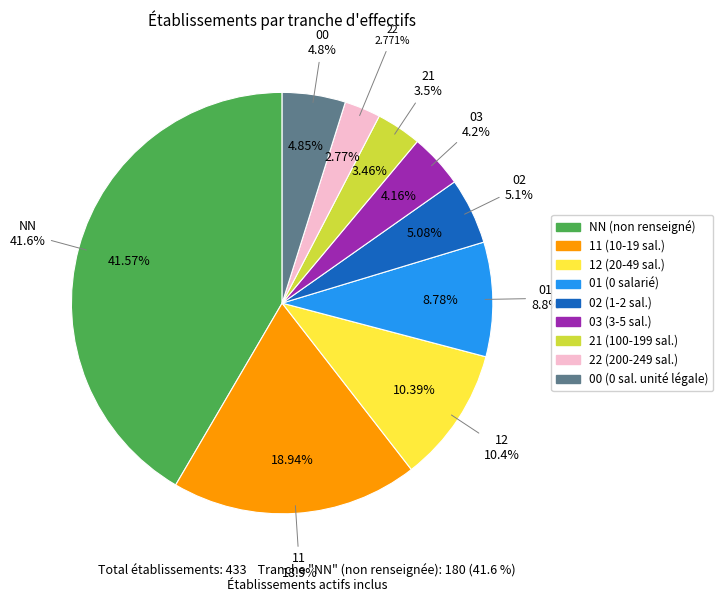

What is the total percentage of NN and 12?

52.0%